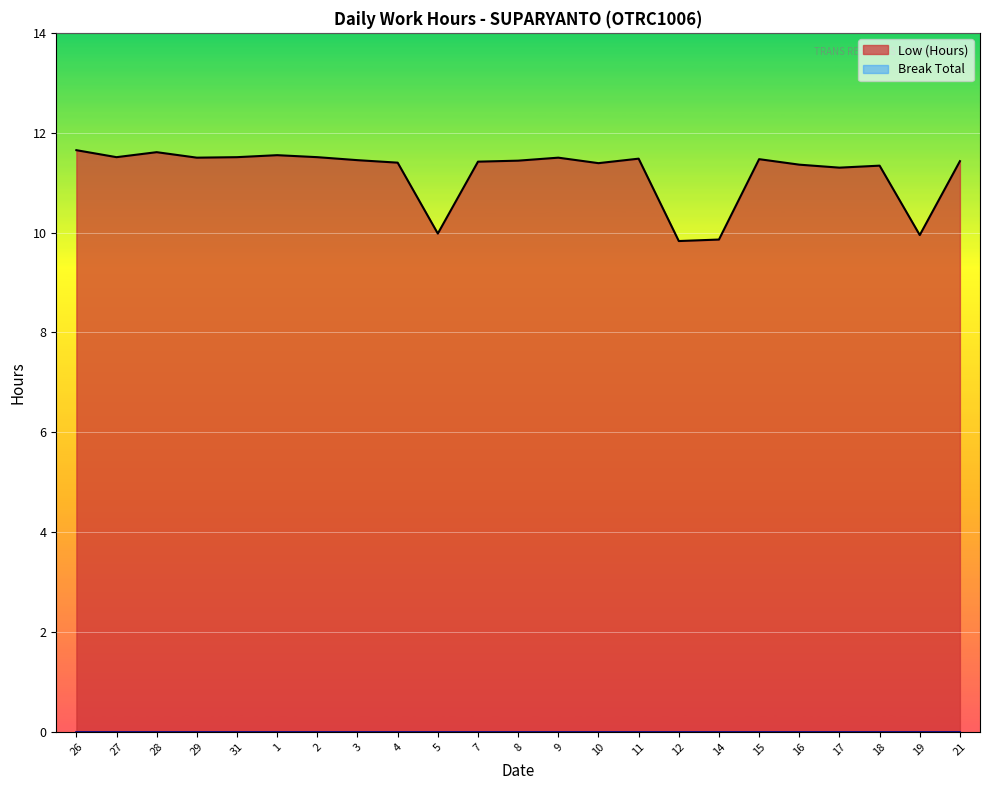

Rank the categories by value from lowest to highest.

12, 14, 19, 5, 17, 18, 16, 10, 4, 7, 21, 8, 3, 15, 11, 29, 9, 27, 31, 2, 1, 28, 26